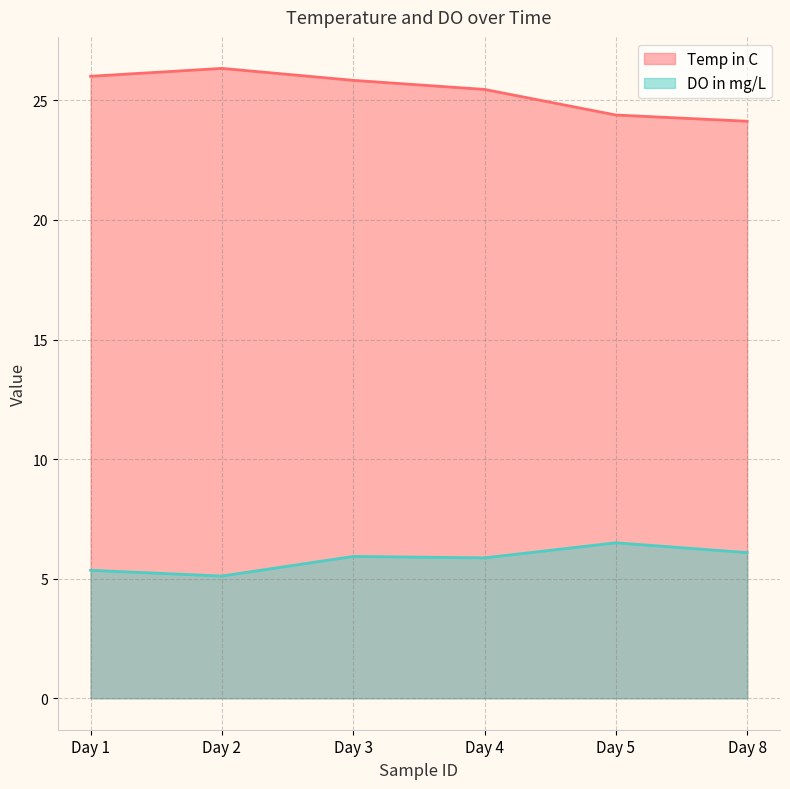

Where does the Temp in C series first go above 25?

Day 1